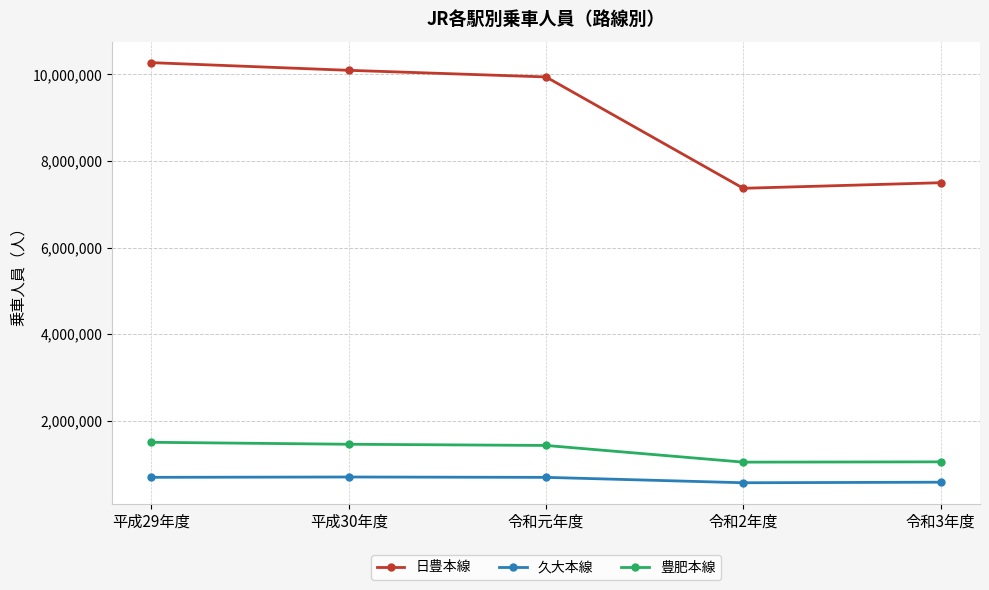

Is it true that 久大本線 equals 695325 at 令和元年度?

True